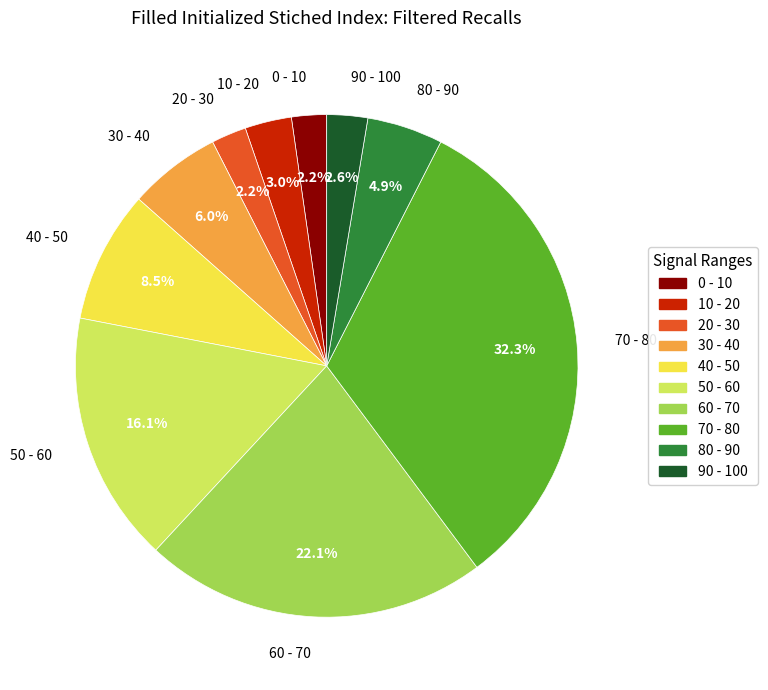

What is the ratio of the value at 30 - 40 to the value at 10 - 20?

2.0